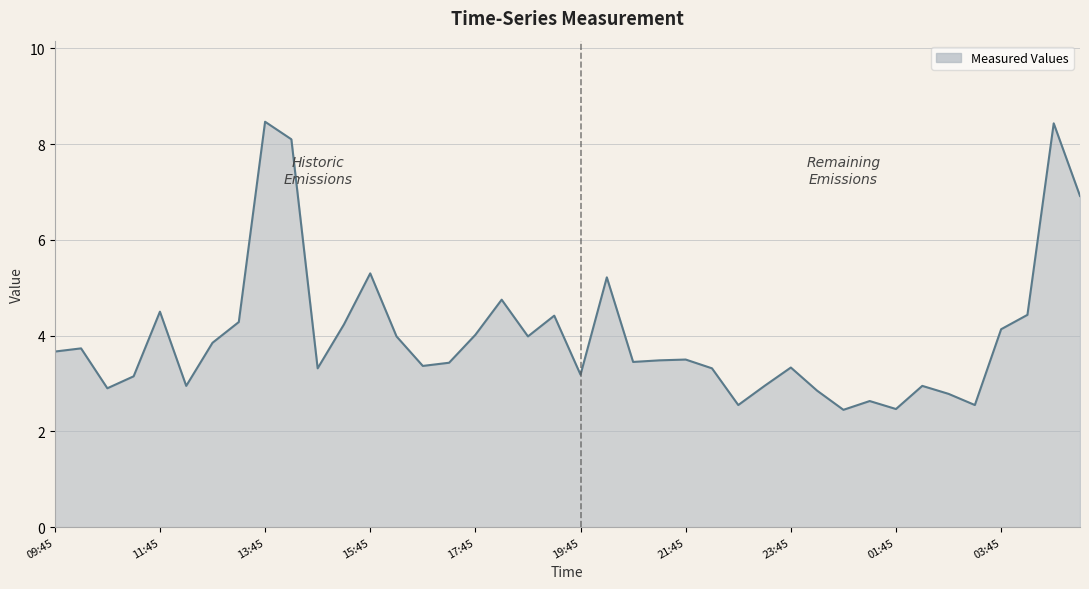

What is the difference between the maximum and minimum values?

6.0